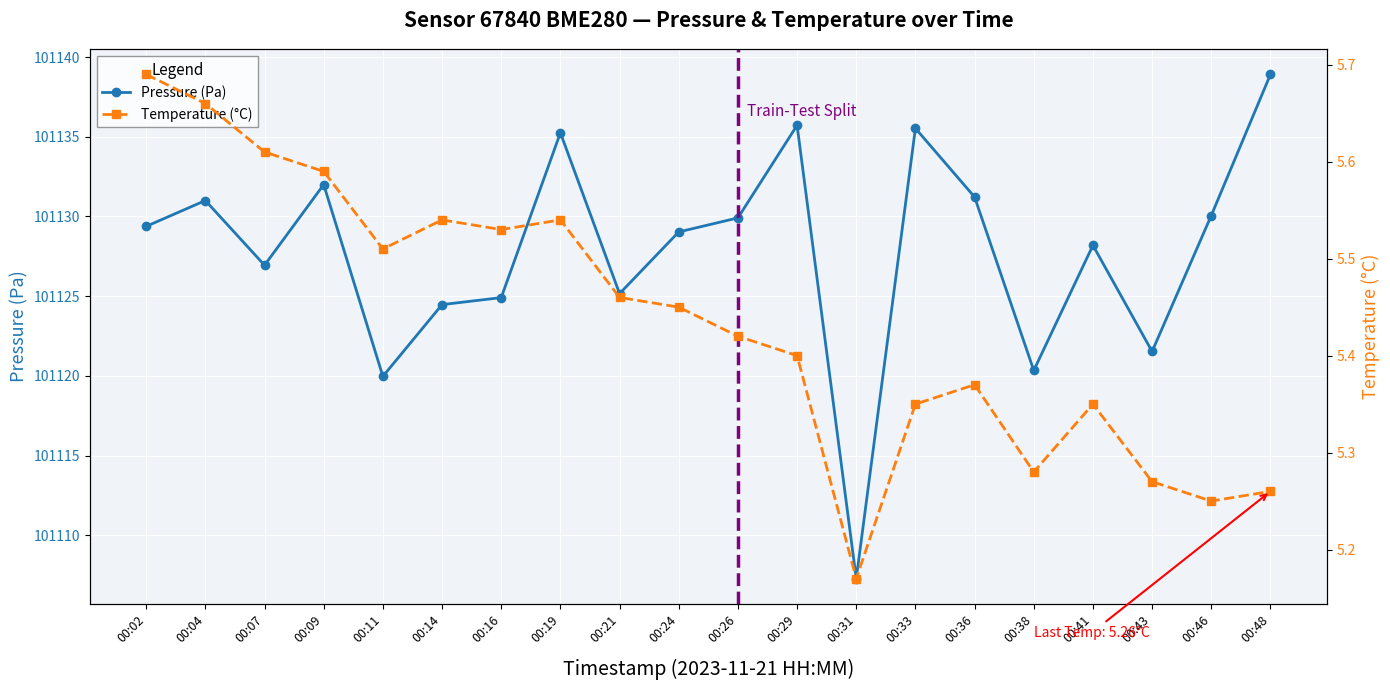

At which category is the sum across all series the highest?

00:48